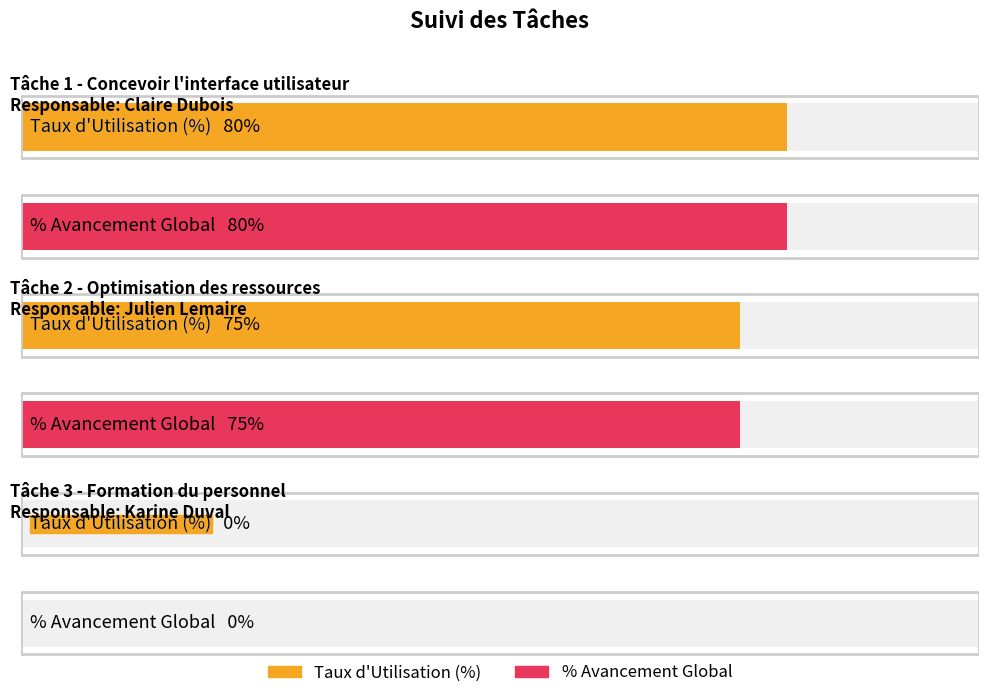

Are the bars horizontal?

Yes